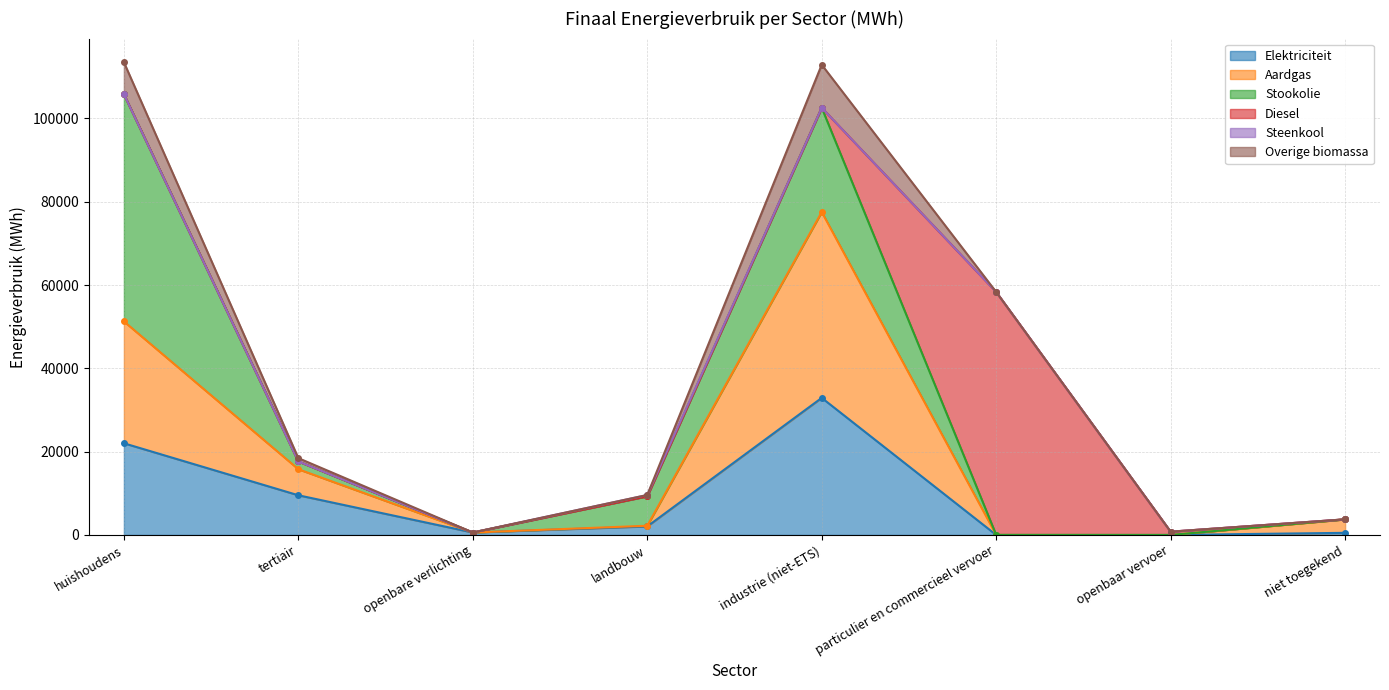

Which label corresponds to the smallest value in the chart?

openbaar vervoer